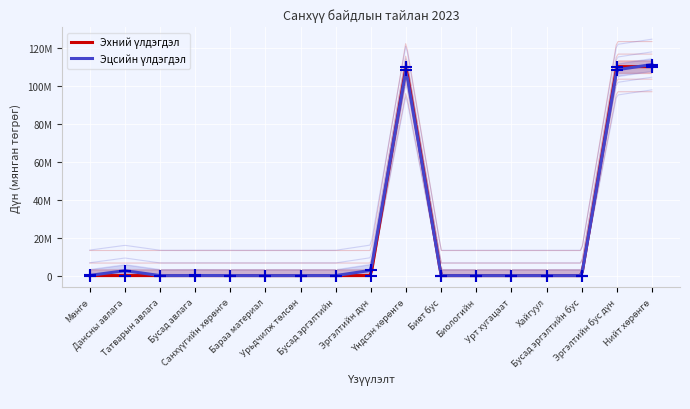

Is the value of Эхний үлдэгдэл at Биологийн greater than the value of Эцсийн үлдэгдэл at Нийт хөрөнгө?

No